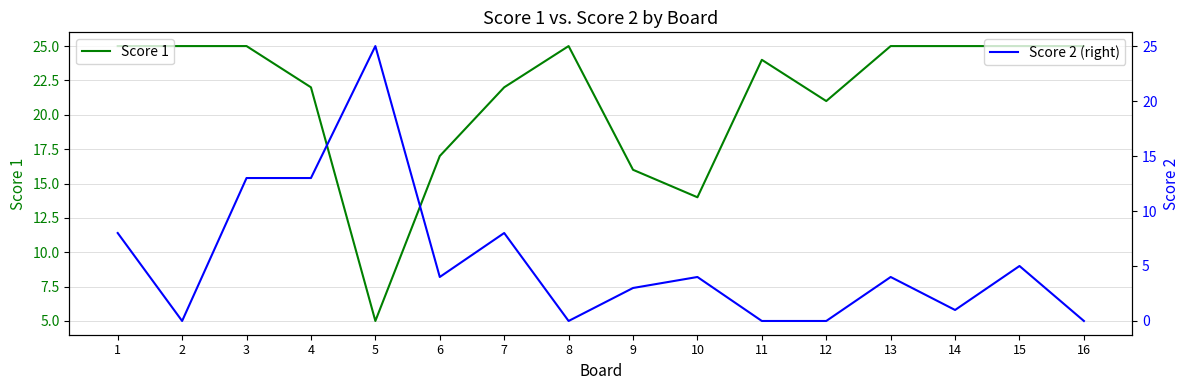

What is the total value across all series at 4?

35